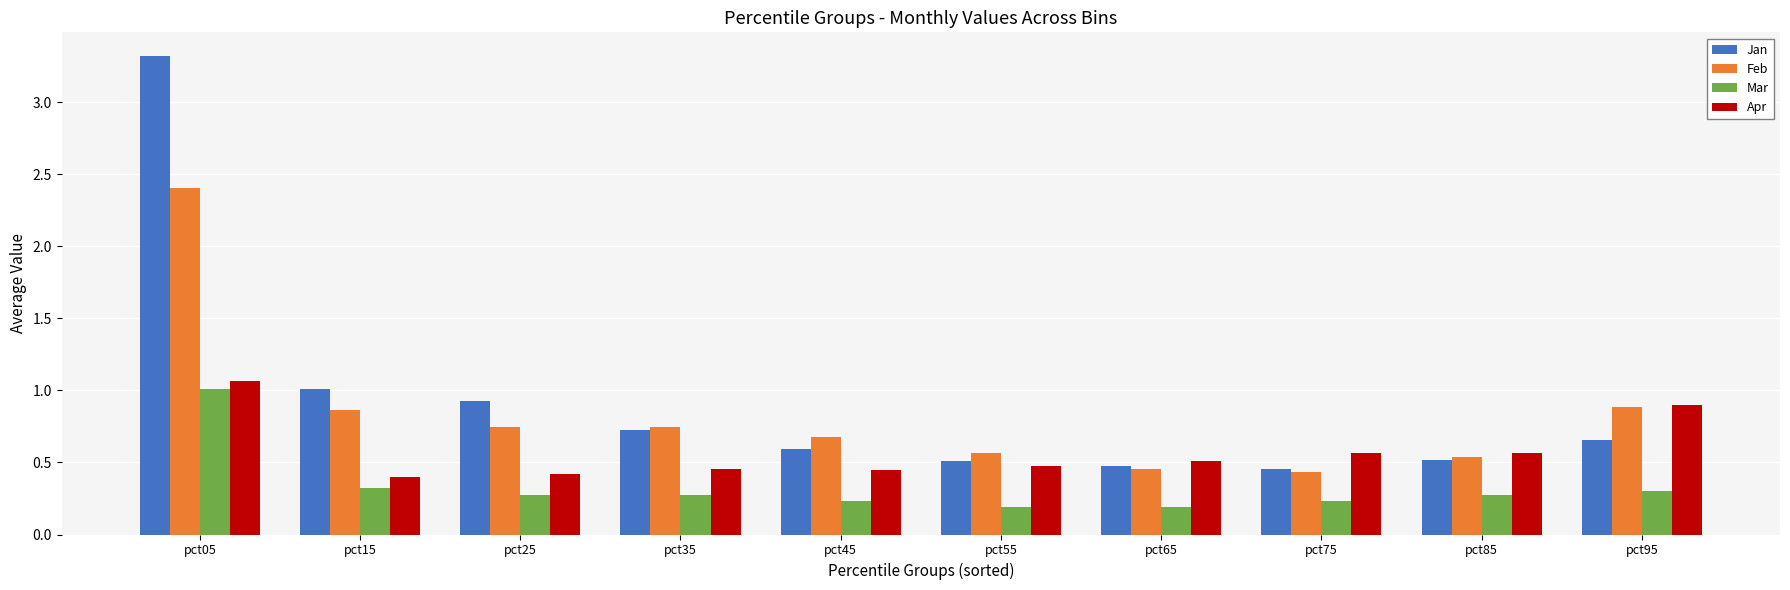

What is the difference between the Feb values at pct05 and pct15?

1.5